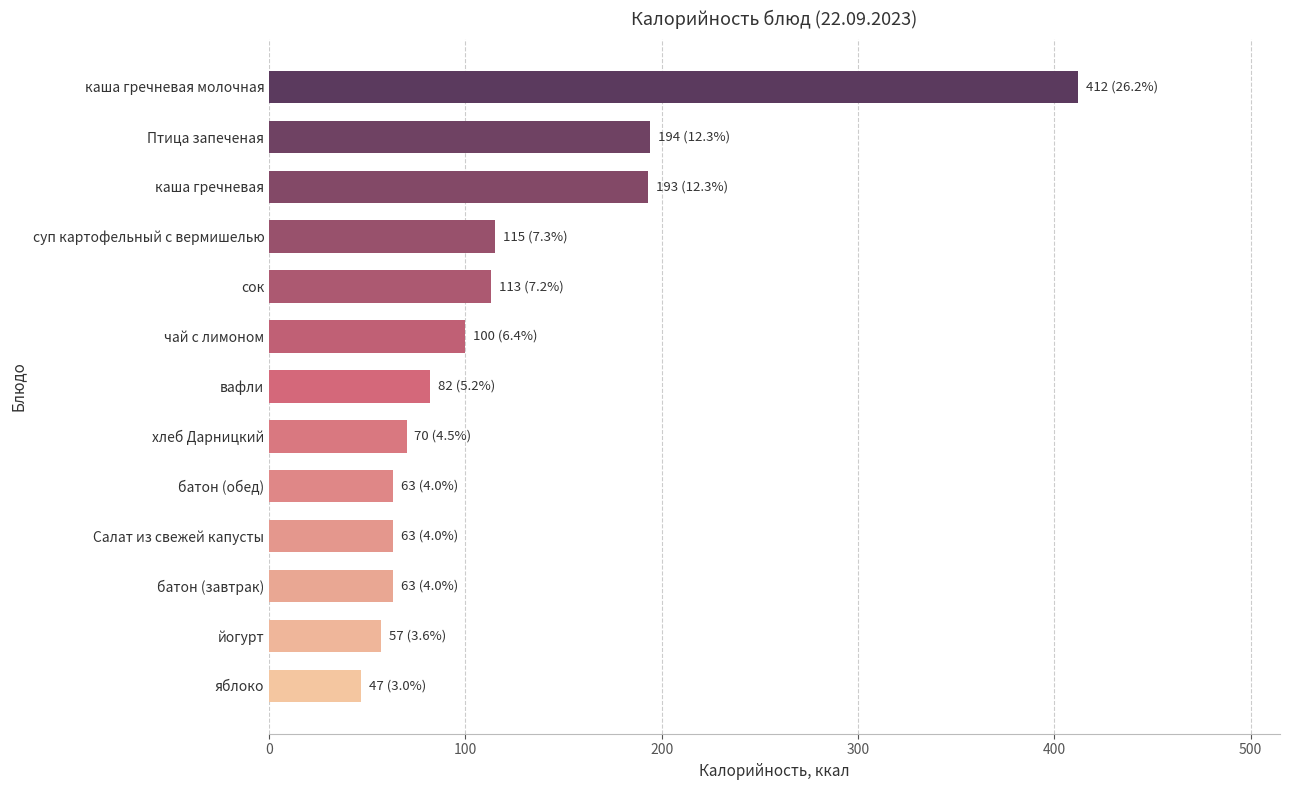

What is the sum of the values at хлеб Дарницкий and Птица запеченая?

264